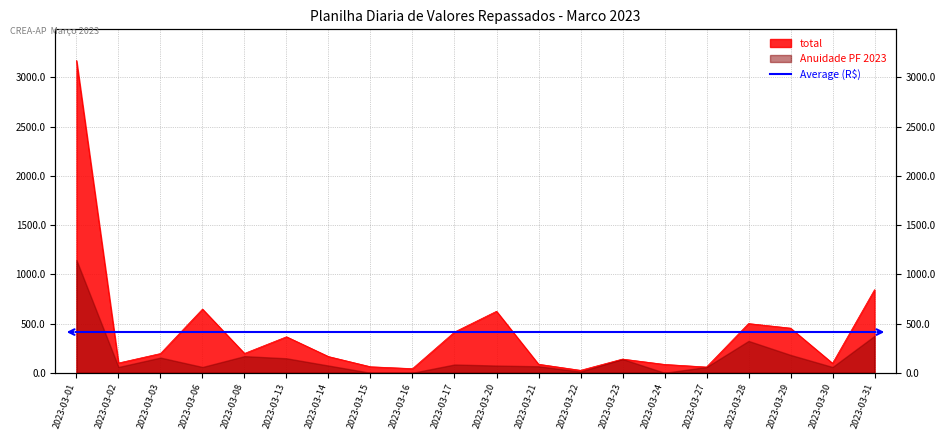

Where is the data nearest to the value 1597?

2023-03-31